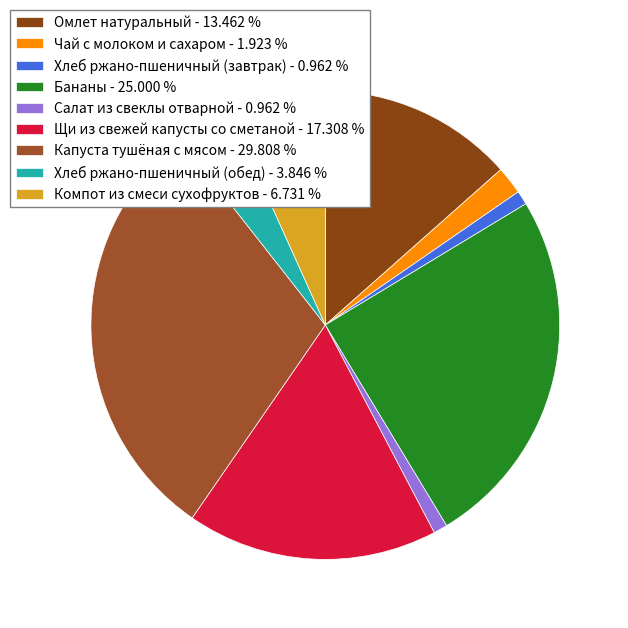

To the nearest percent, what portion does Капуста тушёная с мясом represent?

30%